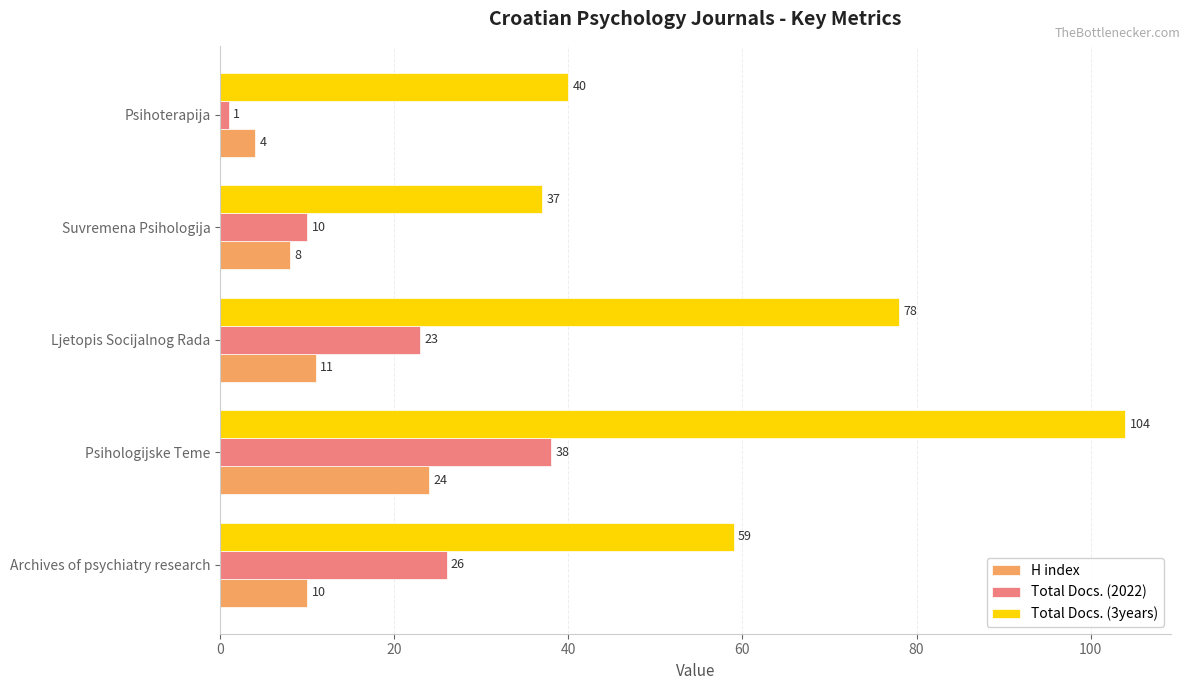

How many values in the Total Docs. (3years) series are below 59?

2